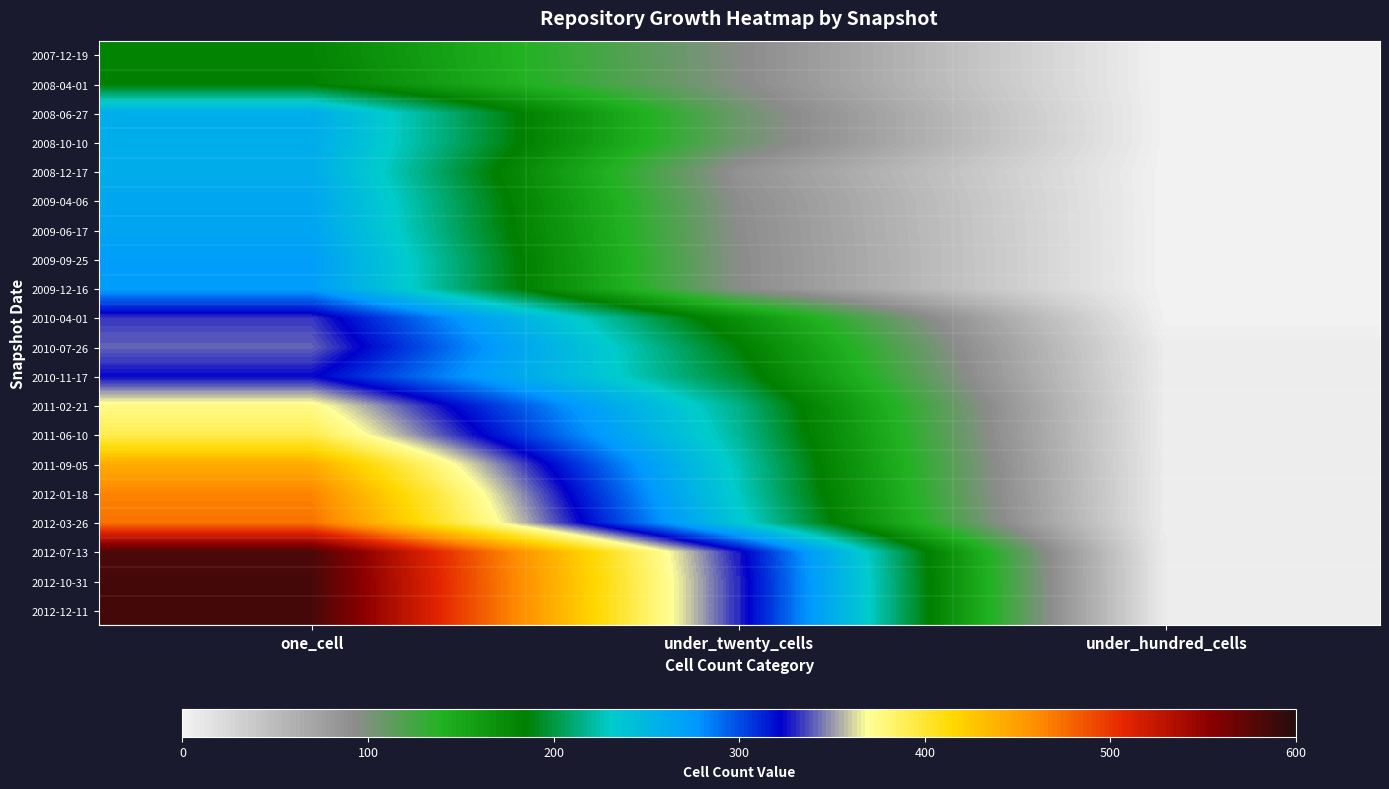

Which category has the highest value across all series?

one_cell